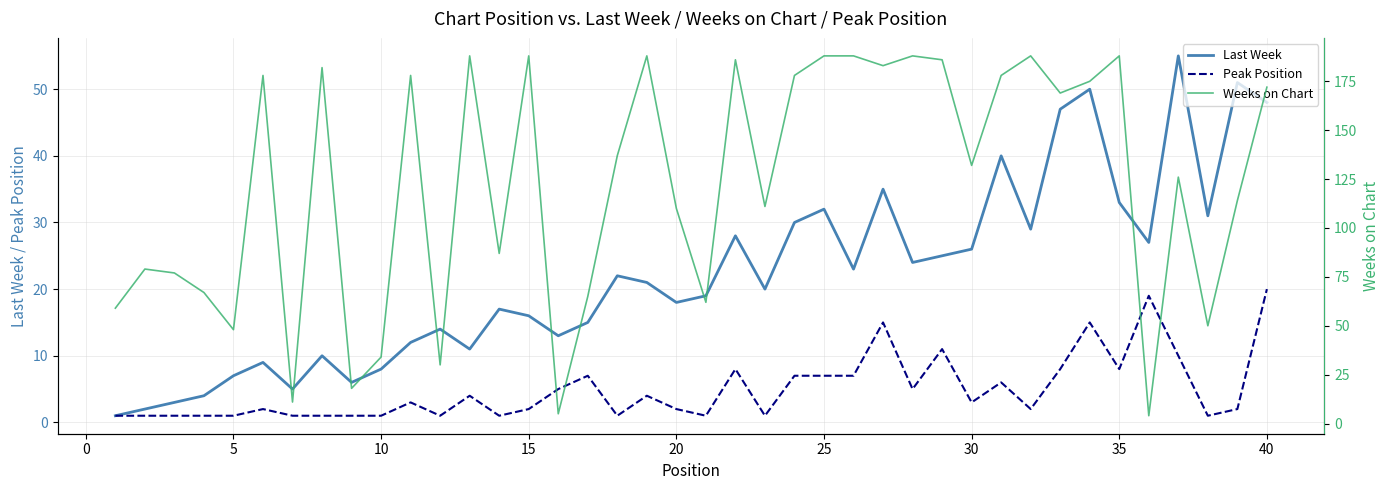

True or false: Weeks on Chart and Peak Position cross at least once.

True